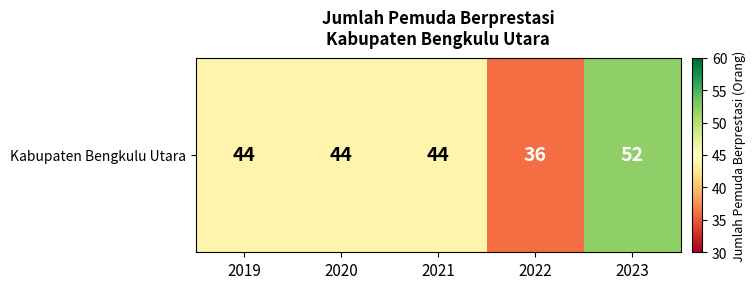

What value does the data have at 2021?

44